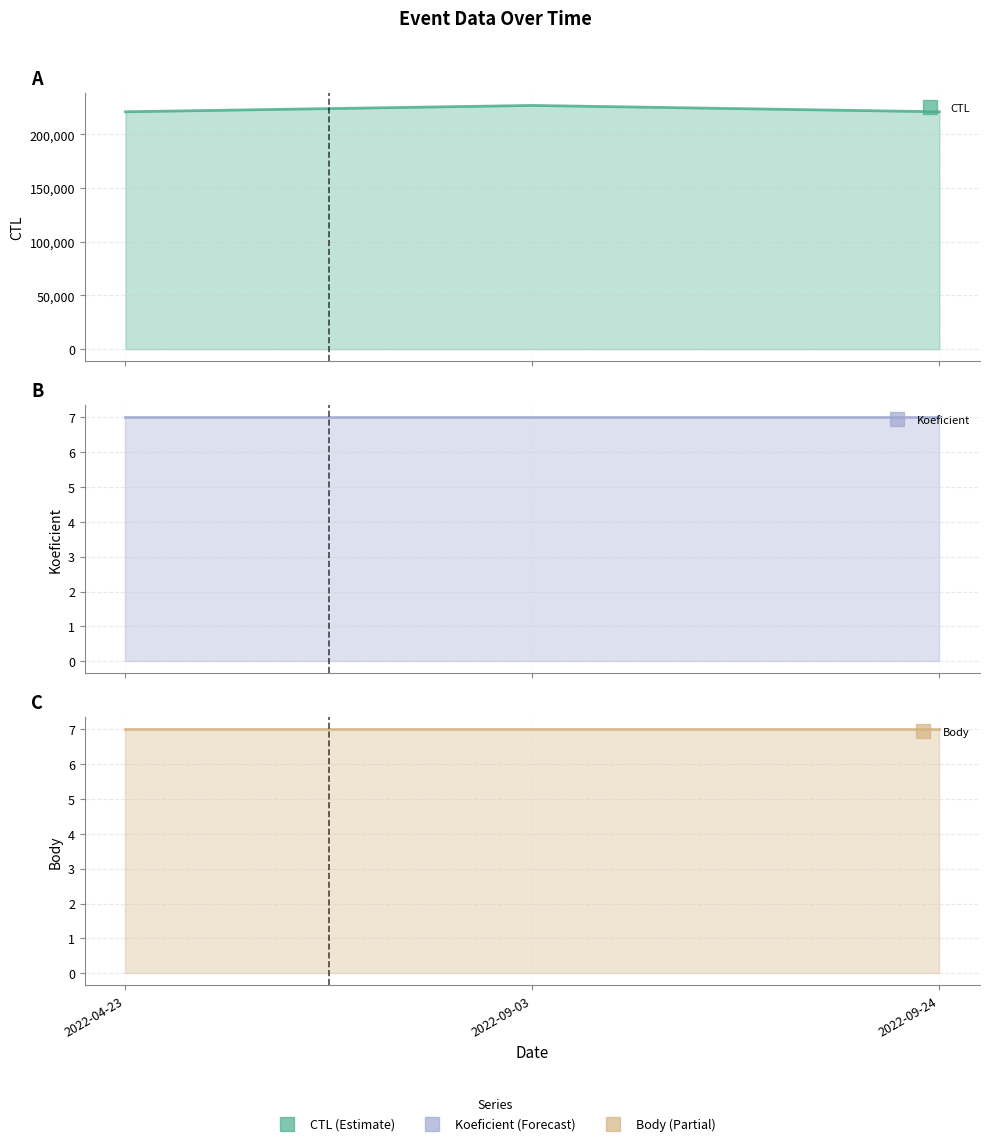

List the labels in order of Body line value, smallest first.

2022-04-23, 2022-09-03, 2022-09-24